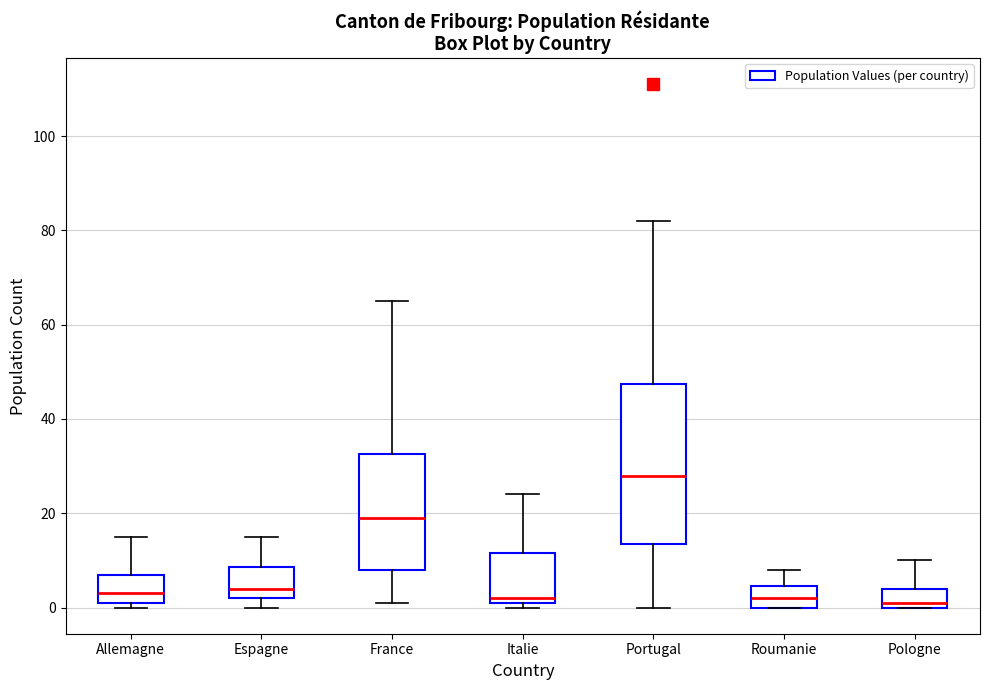

Reading left to right, transcribe this box plot: for each box, give where its median line is, the range the box spans, and where its two whiskers end, as read against the y-axis. The values are not printed on the chart, so give them approximately, as read against the axis.

Allemagne: median 4, box 2 to 8, whiskers 0 to 16
Espagne: median 4, box 2 to 8, whiskers 0 to 16
France: median 20, box 8 to 32, whiskers 2 to 66
Italie: median 2 (just above the box's lower edge), box 2 to 12, whiskers 0 to 24
Portugal: median 28, box 14 to 48, whiskers 0 to 82
Roumanie: median 2, box 0 to 4, whiskers 0 to 8
Pologne: median 2, box 0 to 4, whiskers 0 to 10